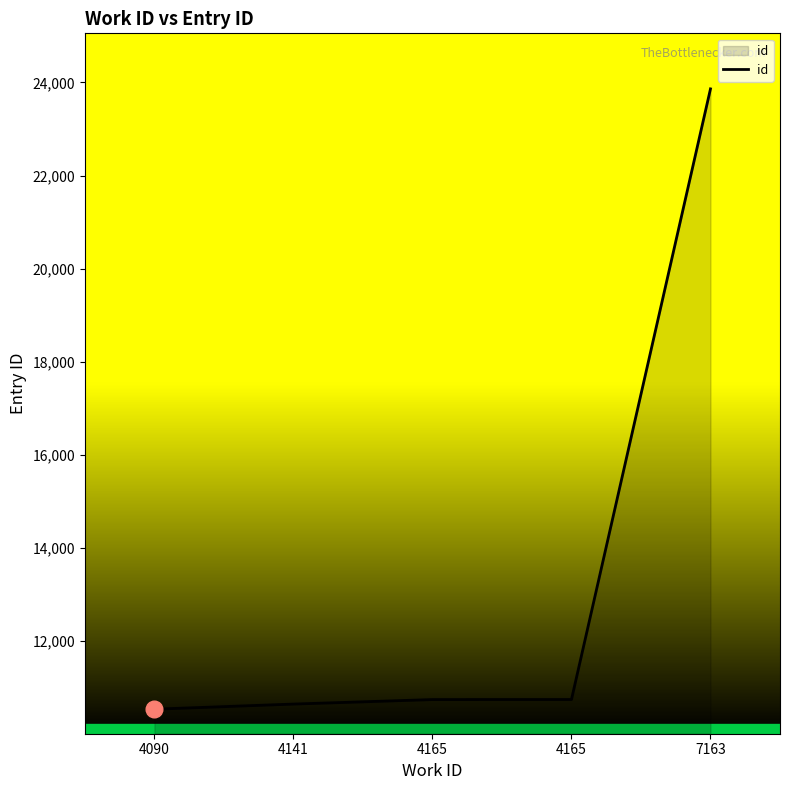

At which category does the chart reach its minimum across all series?

4090